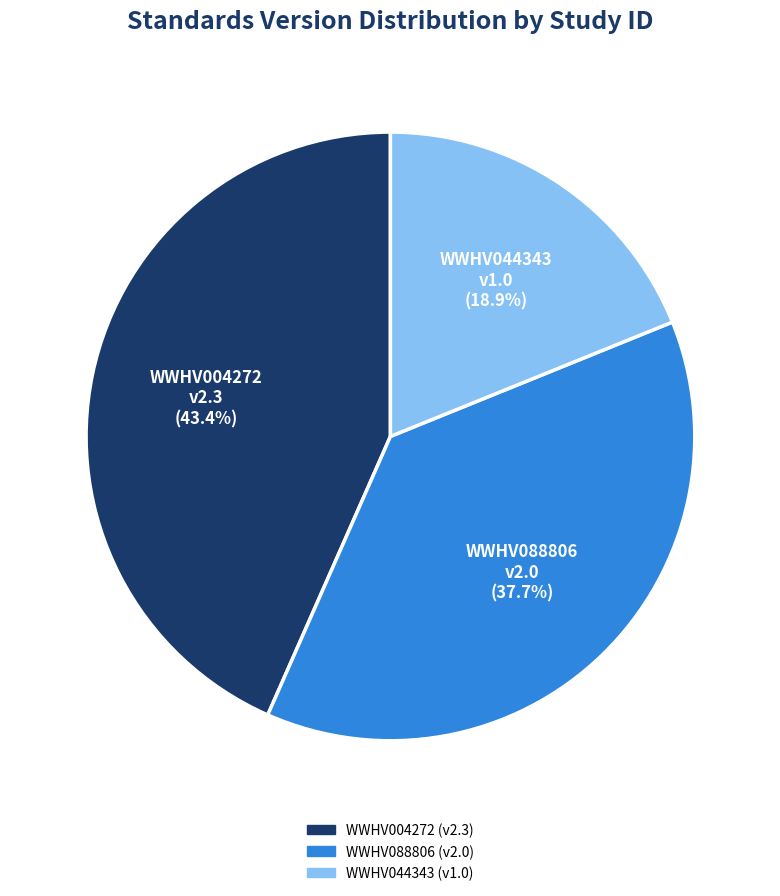

Approximately how many times larger is the value at WWHV044343 compared to WWHV088806?

0.5